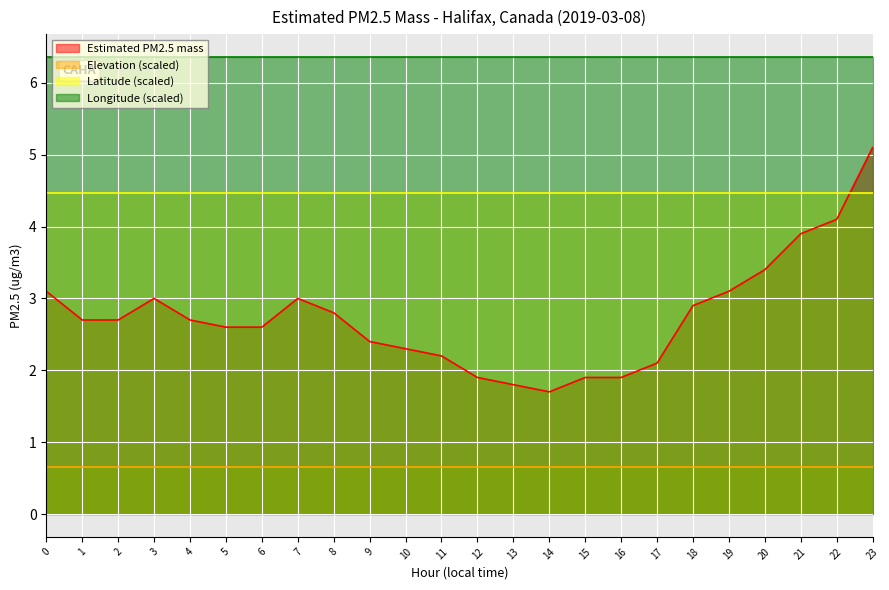

Rank the series by their average value, from highest to lowest.

Longitude (scaled), Latitude (scaled), Estimated PM2.5 mass, Elevation (scaled)